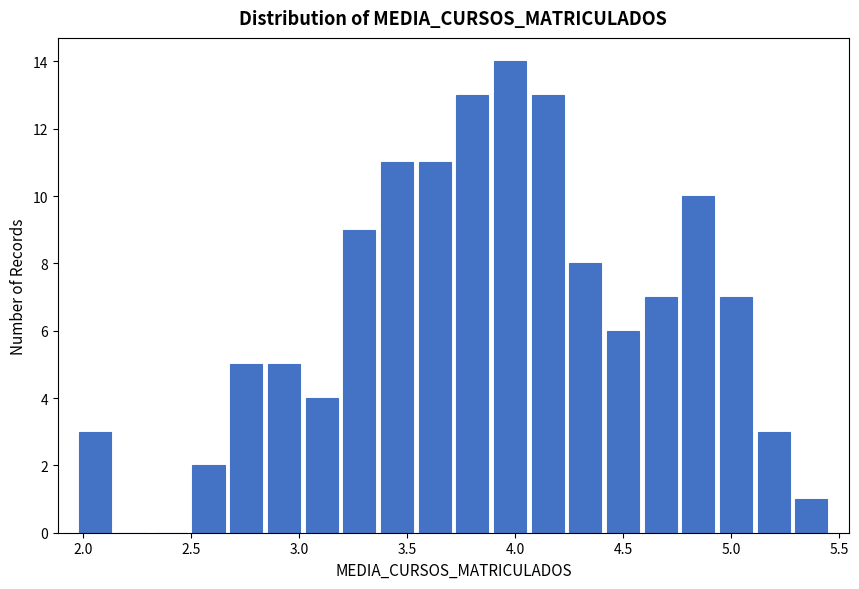

Read against the x-axis, roughly where is the centre of the tallest bar?

4.00